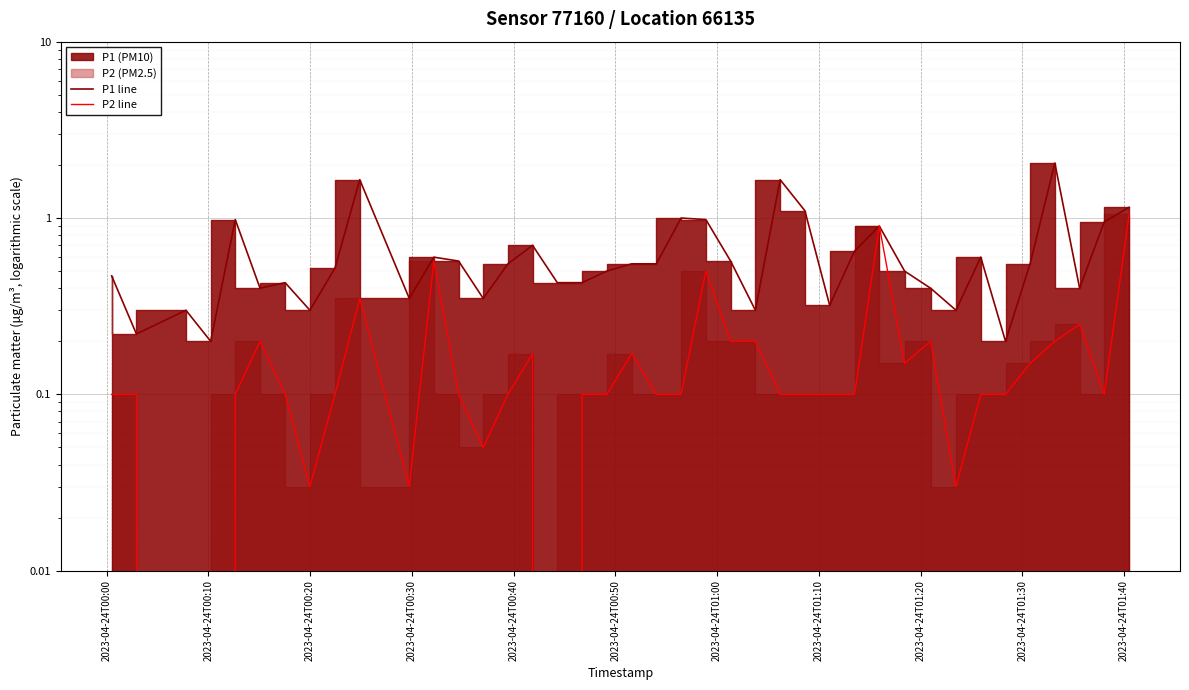

Reading right to left, transcribe all the data shown in this chart.

P1 line: 1.1	0.9	0.4	2.0	0.6	0.2	0.6	0.3	0.4	0.5	0.9	0.7	0.3	1.1	1.6	0.3	0.6	1.0	1.0	0.6	0.6	0.5	0.4	0.4	0.7	0.6	0.3	0.6	0.6	0.3	1.6	0.5	0.3	0.4	0.4	1.0	0.2	0.3	0.2	0.5
P2 line: 1.1	0.1	0.2	0.2	0.1	0.1	0.1	0.0	0.2	0.1	0.9	0.1	0.1	0.1	0.1	0.2	0.2	0.5	0.1	0.1	0.2	0.1	0.1	0.0	0.2	0.1	0.1	0.1	0.6	0.0	0.3	0.1	0.0	0.1	0.2	0.1	0.0	0.0	0.1	0.1